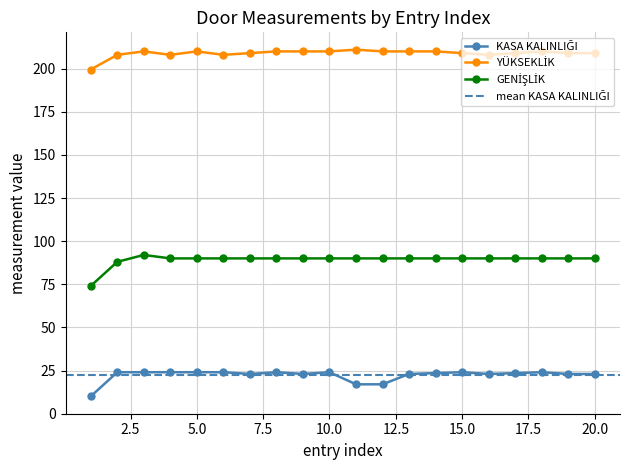

What is the sum of the YÜKSEKLİK values at 3 and 4?

418.0